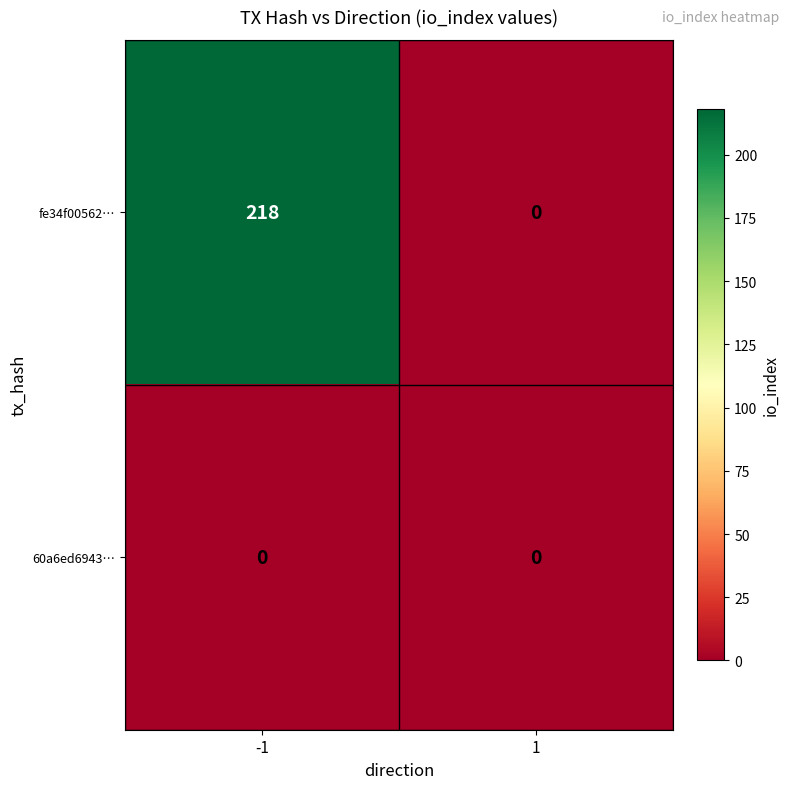

Reading left to right, what are all the values shown in this chart?

fe34f00562…: 218	0
60a6ed6943…: 0	0